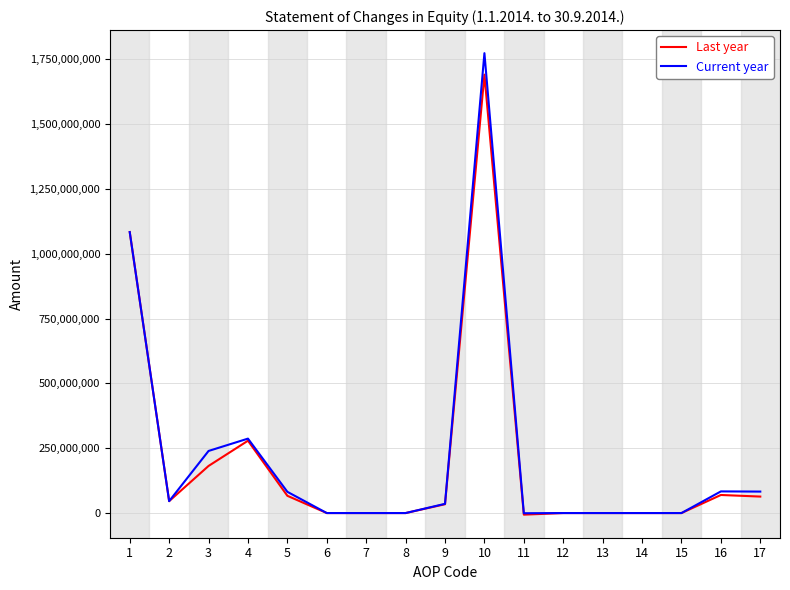

Rank the series by their maximum value, from highest to lowest.

Current year, Last year